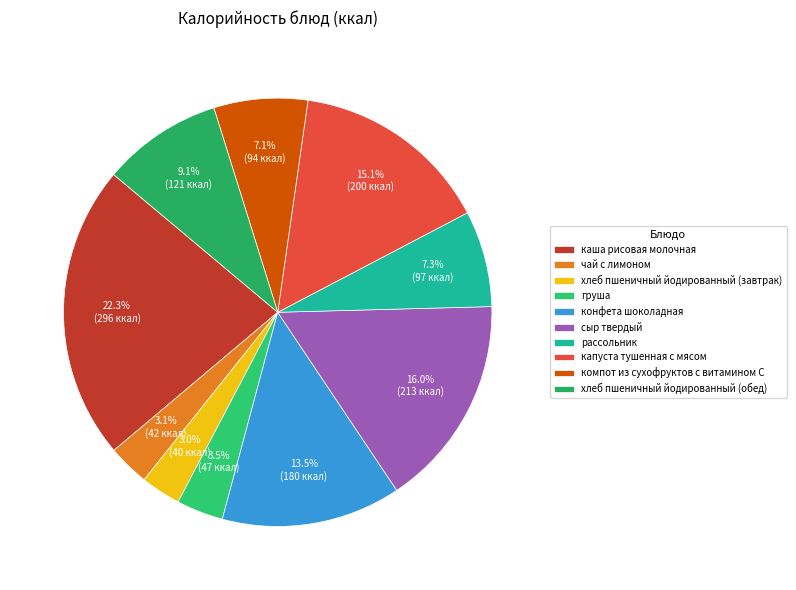

Does any single category account for the majority?

No